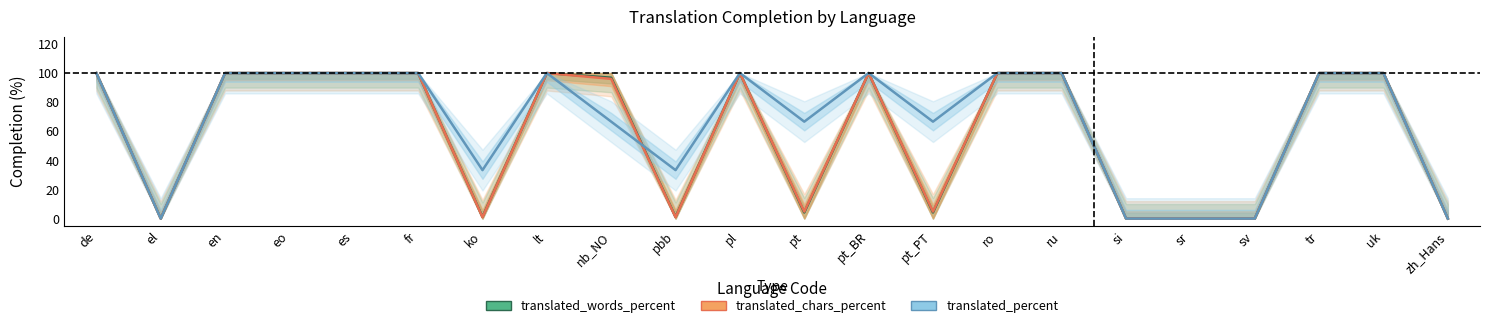

What position from the right is en?

20